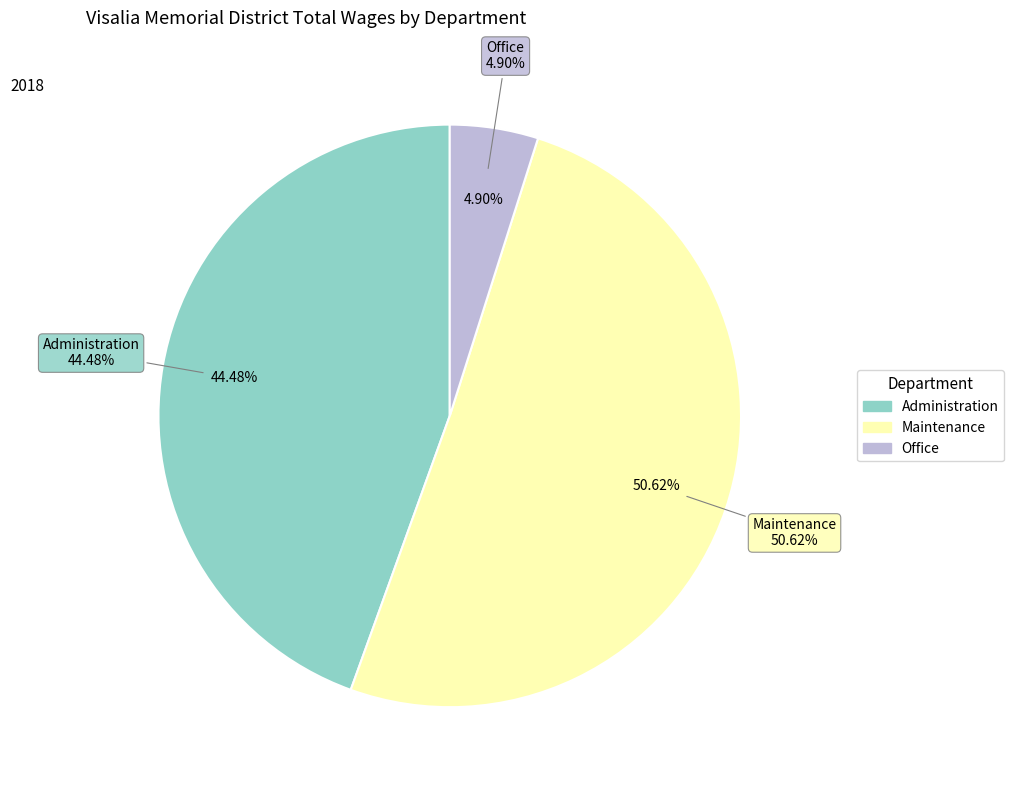

How much of the chart is everything except Administration?

55.5%